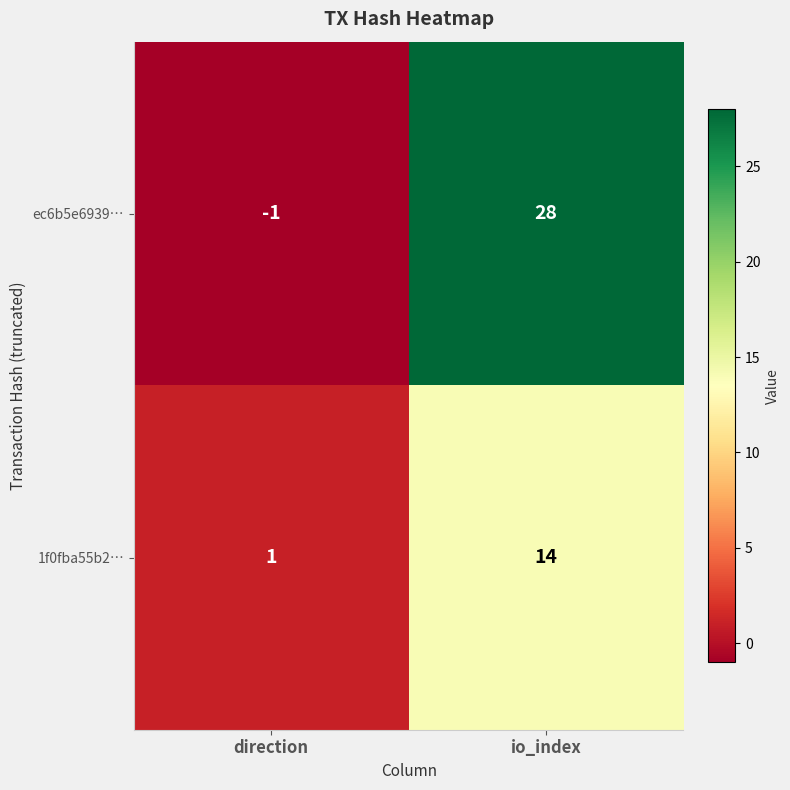

What is the difference between the 1f0fba55b2… values at direction and io_index?

13